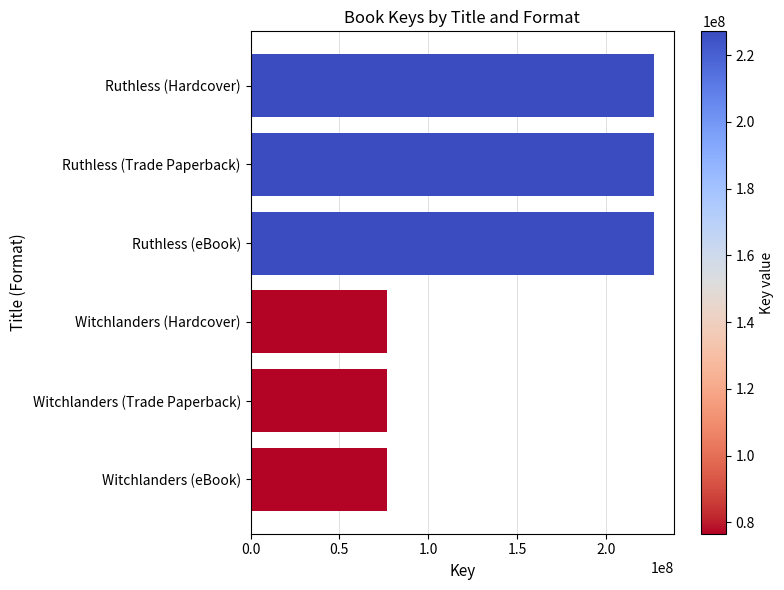

The chart shows a value of 55891815 at Ruthless (Trade Paperback). True or false?

False